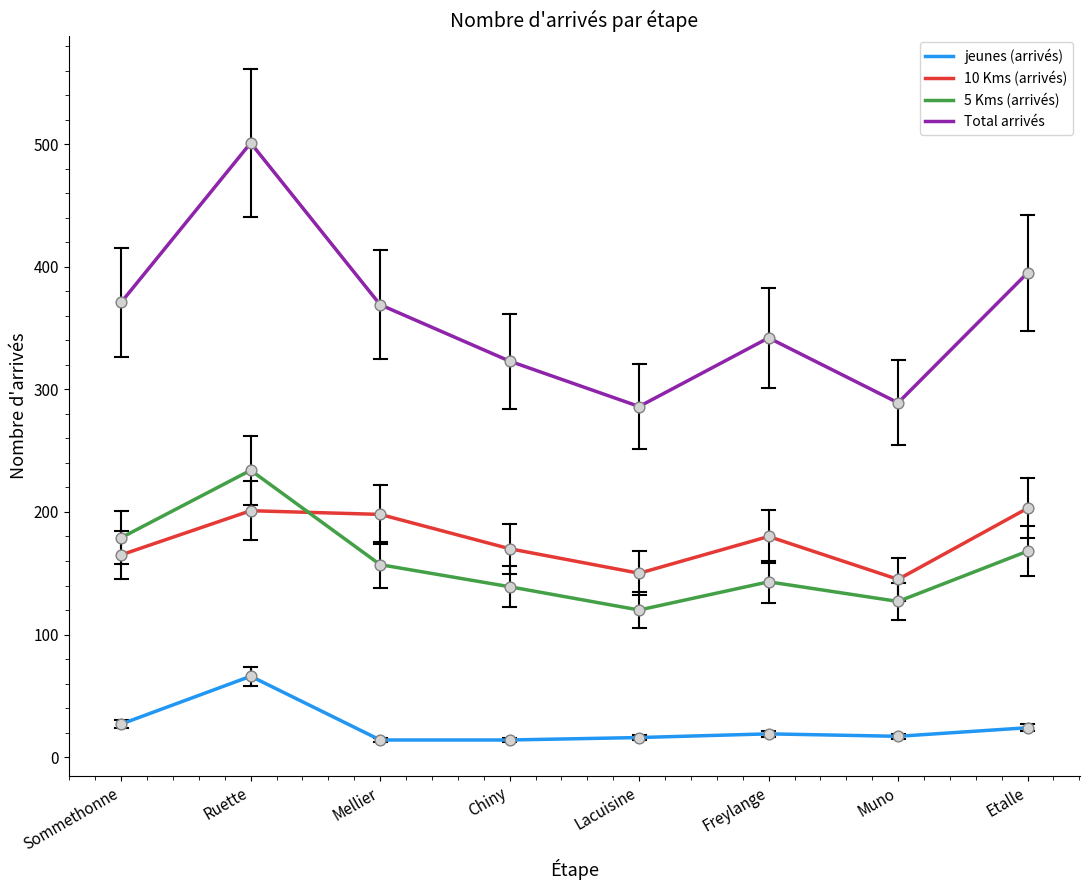

Which series has the largest total across all categories?

Total arrivés